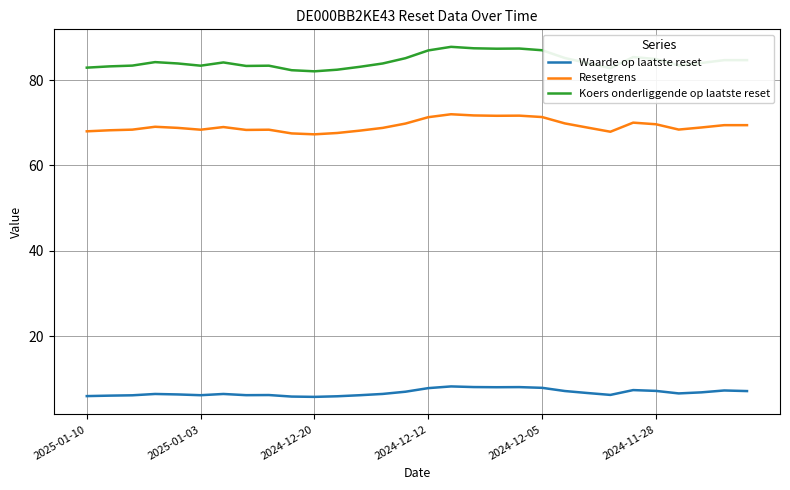

True or false: Resetgrens and Waarde op laatste reset cross at least once.

False